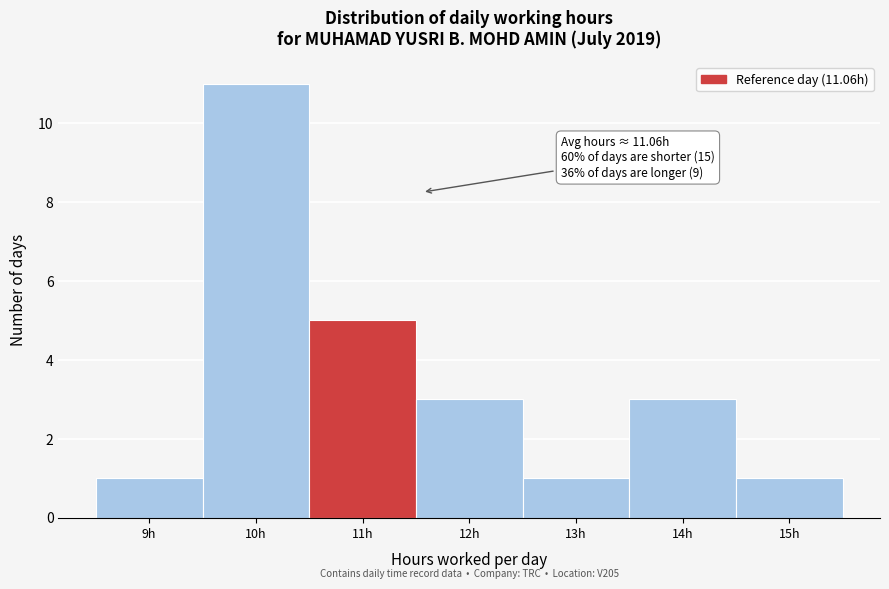

Over which range of the x-axis is the bar tallest?

9.5 to 10.5